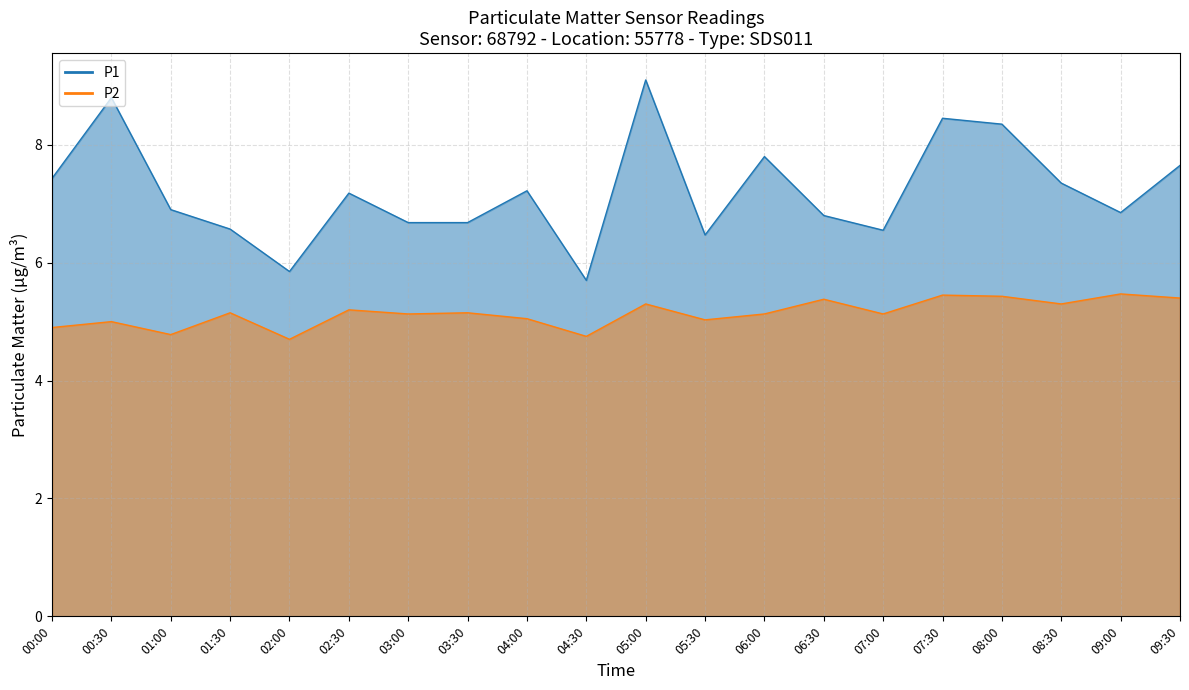

The P1 series shows 4.1 at 03:00. True or false?

False